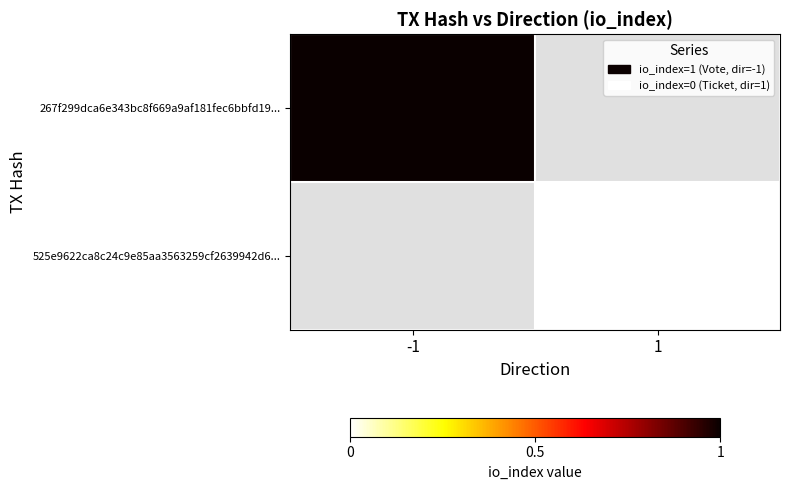

At how many categories does at least one series exceed 0?

1